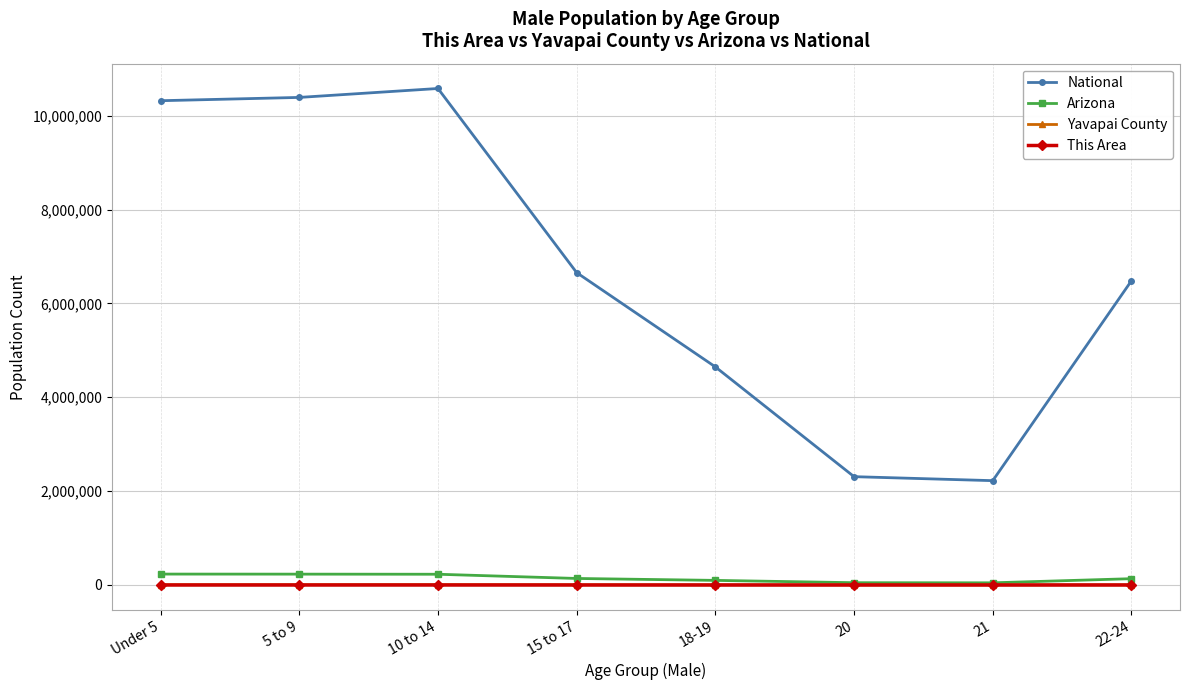

Which series has the largest total across all categories?

National